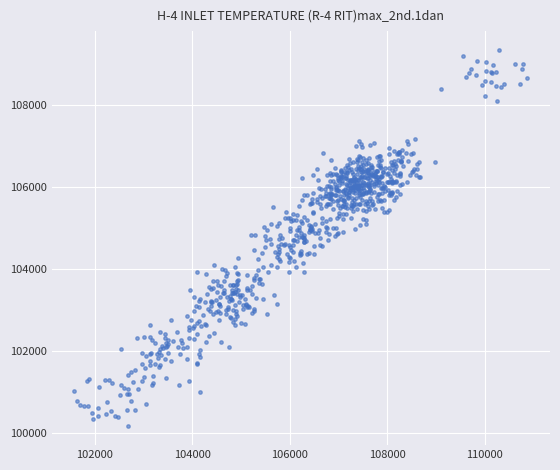

What is the range of Y values (max minus min)?

9172.5